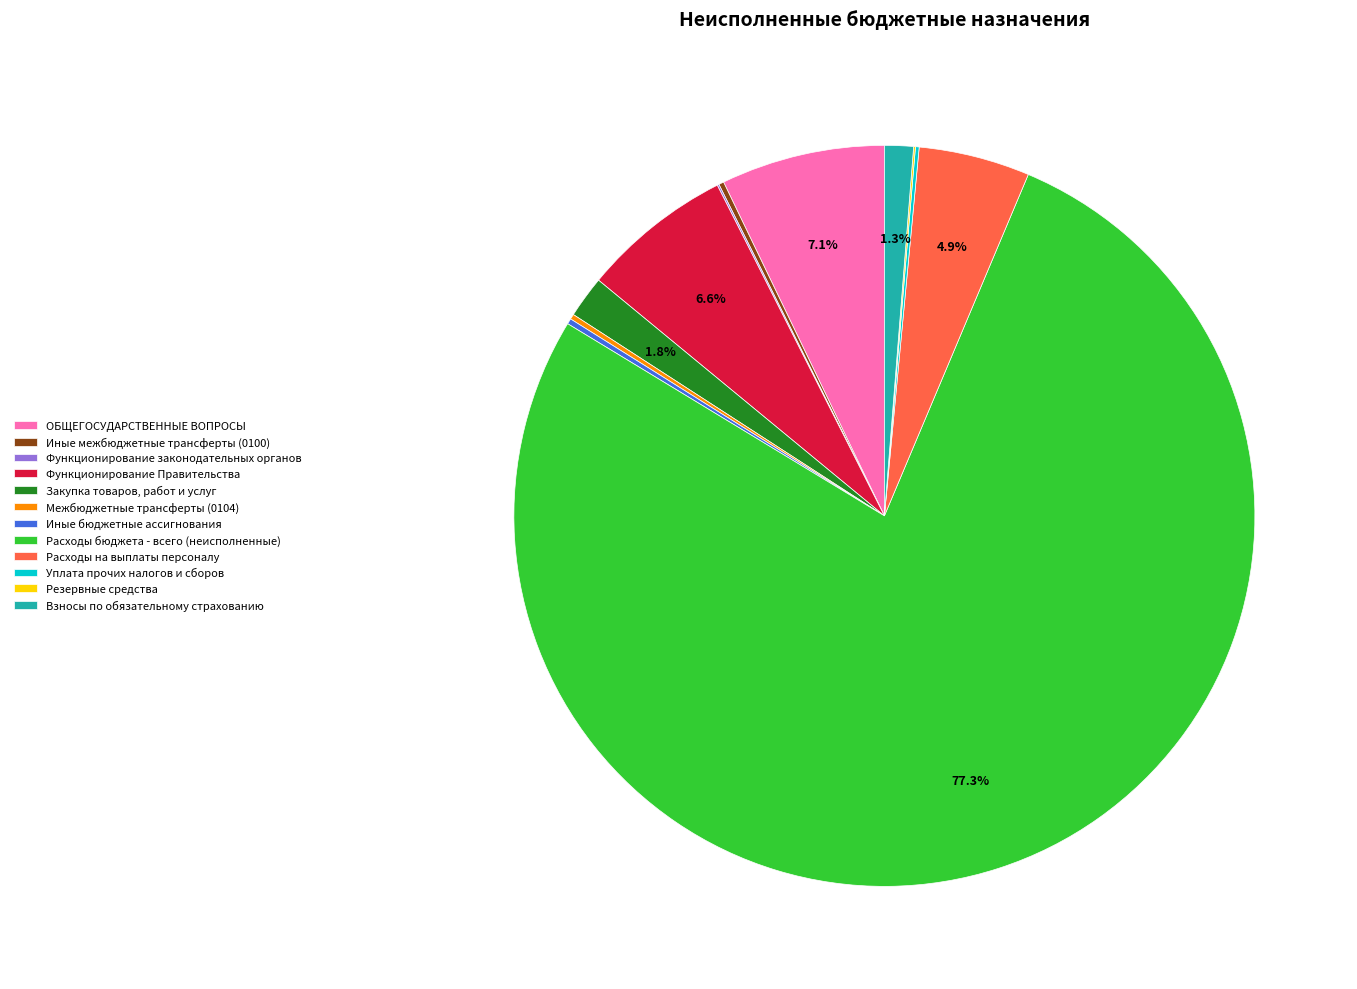

What is the total percentage of Расходы на выплаты персоналу and ОБЩЕГОСУДАРСТВЕННЫЕ ВОПРОСЫ?

12.0%